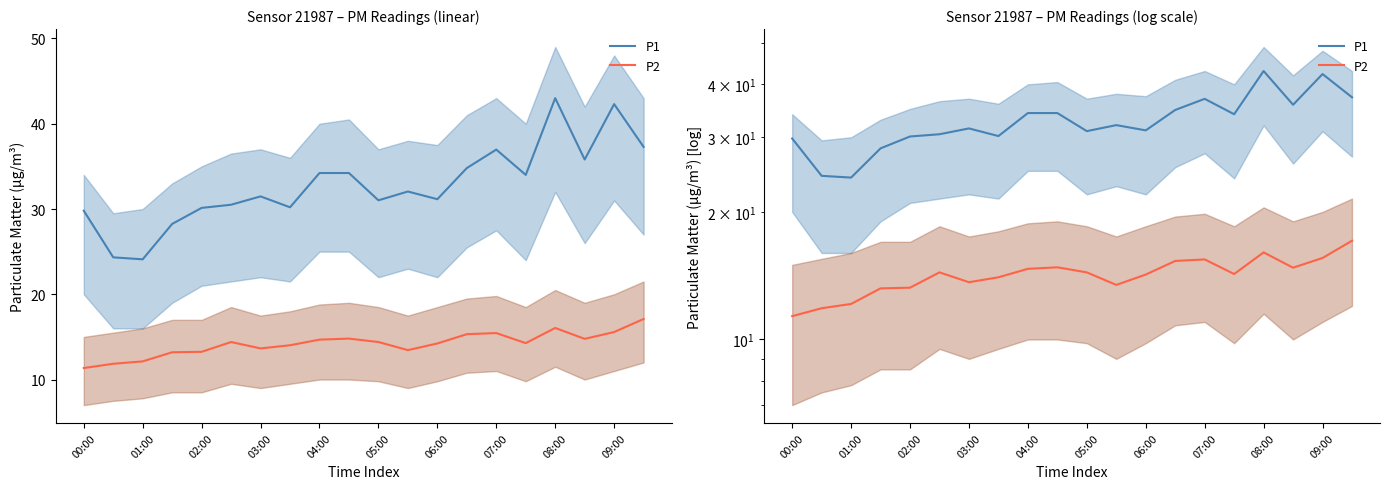

What is the total value across all series at 03:00?

45.1